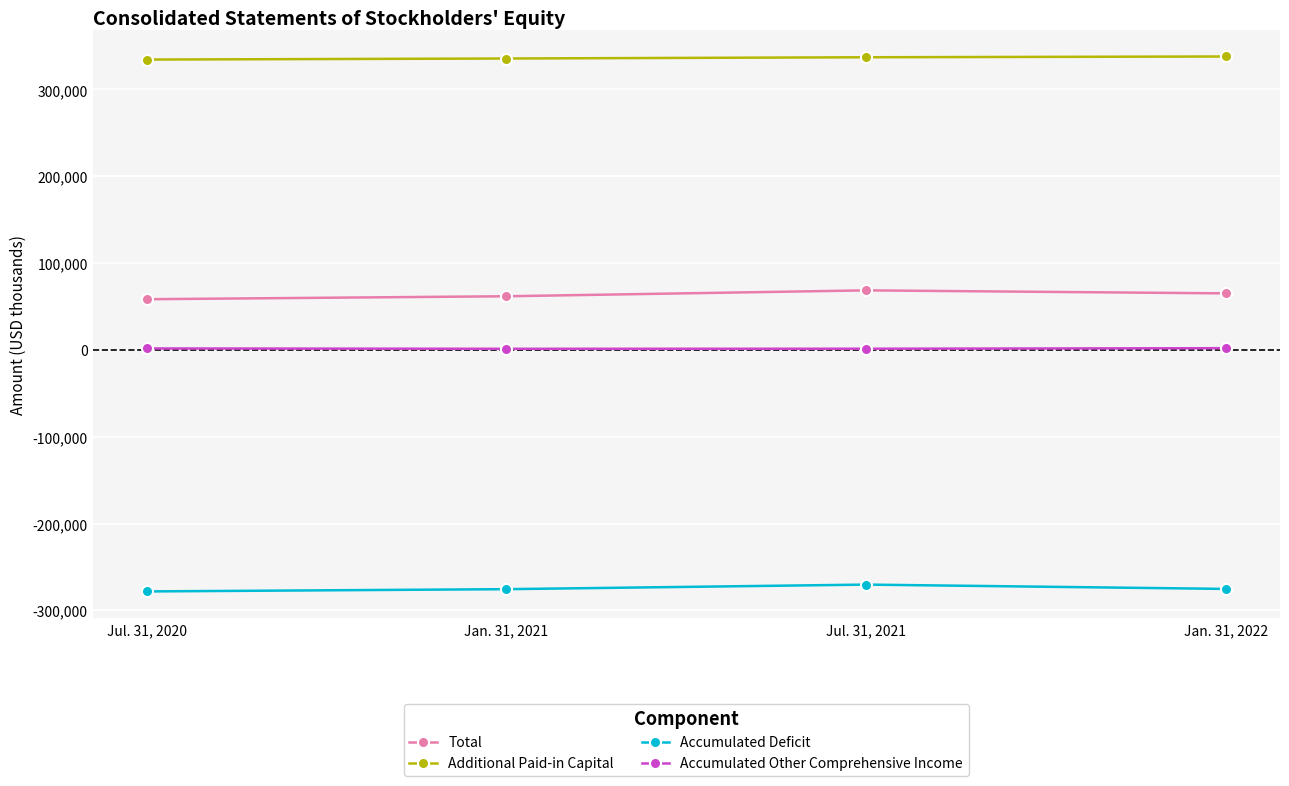

What is the label of the 3rd point from the left?

Jul. 31, 2021